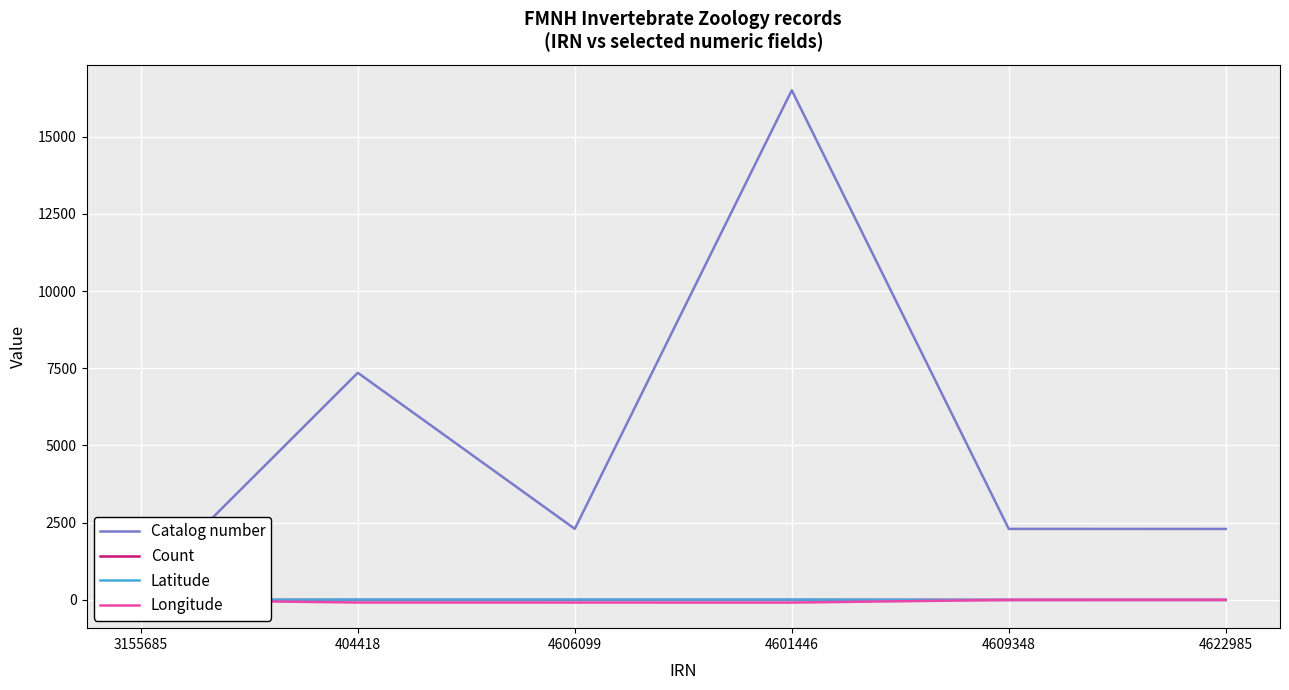

What are all the series names shown in the legend?

Catalog number, Count, Latitude, Longitude